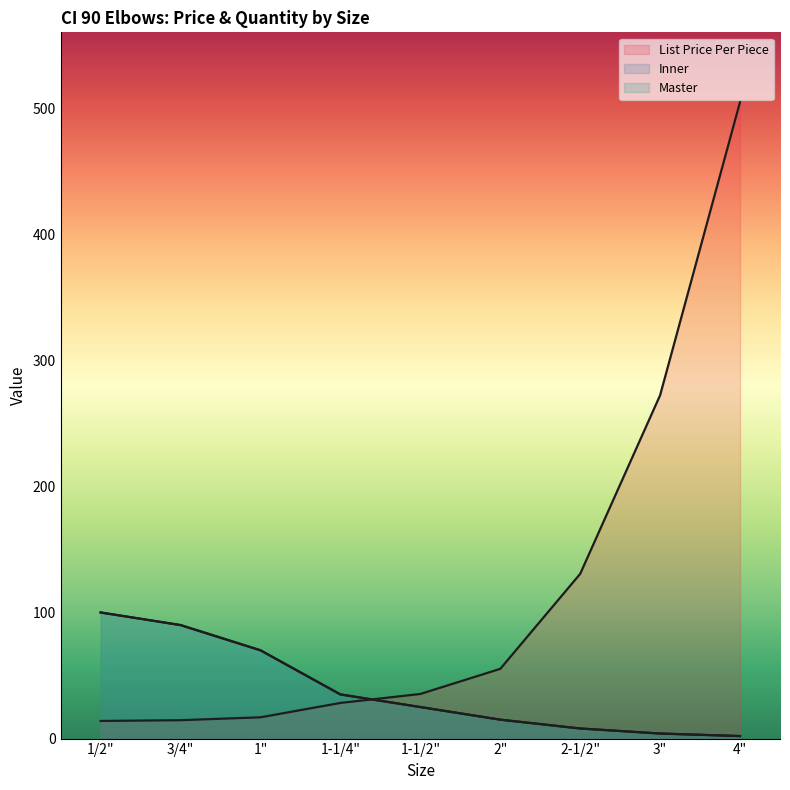

Reading left to right, transcribe all the data shown in this chart.

List Price Per Piece: 1/2"=14.0	3/4"=14.6	1"=16.9	1-1/4"=28.3	1-1/2"=35.4	2"=55.3	2-1/2"=130.6	3"=272.3	4"=504.8
Inner: 1/2"=100.0	3/4"=90.0	1"=70.0	1-1/4"=35.0	1-1/2"=25.0	2"=15.0	2-1/2"=8.0	3"=4.0	4"=2.0
Master: 1/2"=100.0	3/4"=90.0	1"=70.0	1-1/4"=35.0	1-1/2"=25.0	2"=15.0	2-1/2"=8.0	3"=4.0	4"=2.0